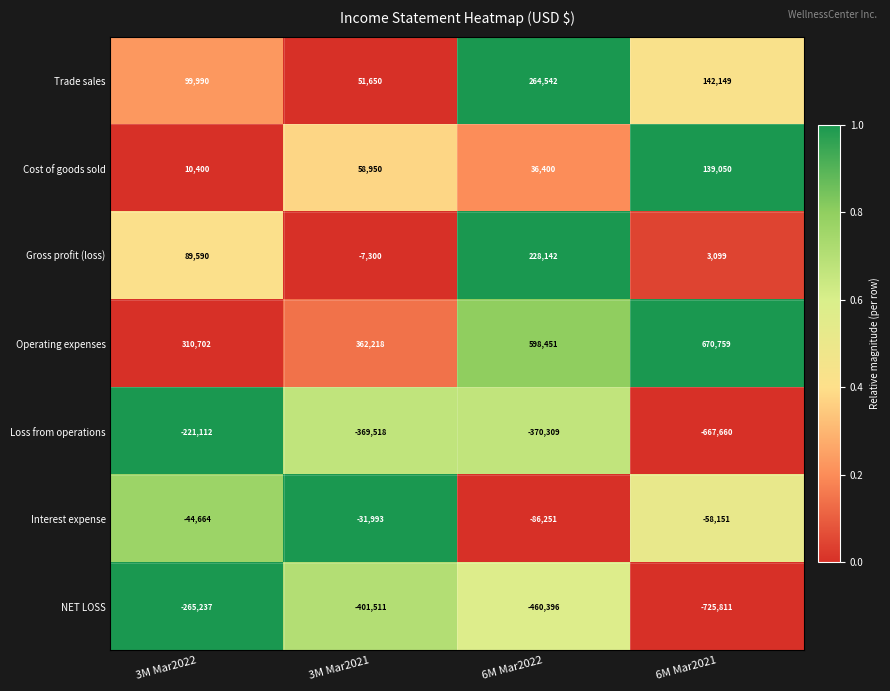

Reading left to right, extract all data points from this chart.

Trade sales: 99990	51650	264542	142149
Cost of goods sold: 10400	58950	36400	139050
Gross profit (loss): 89590	-7300	228142	3099
Operating expenses: 310702	362218	598451	670759
Loss from operations: -221112	-369518	-370309	-667660
Interest expense: -44664	-31993	-86251	-58151
NET LOSS: -265237	-401511	-460396	-725811